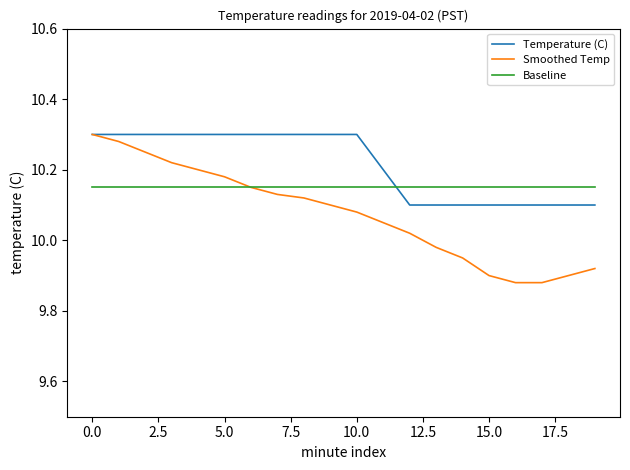

How many series are shown in this chart?

3